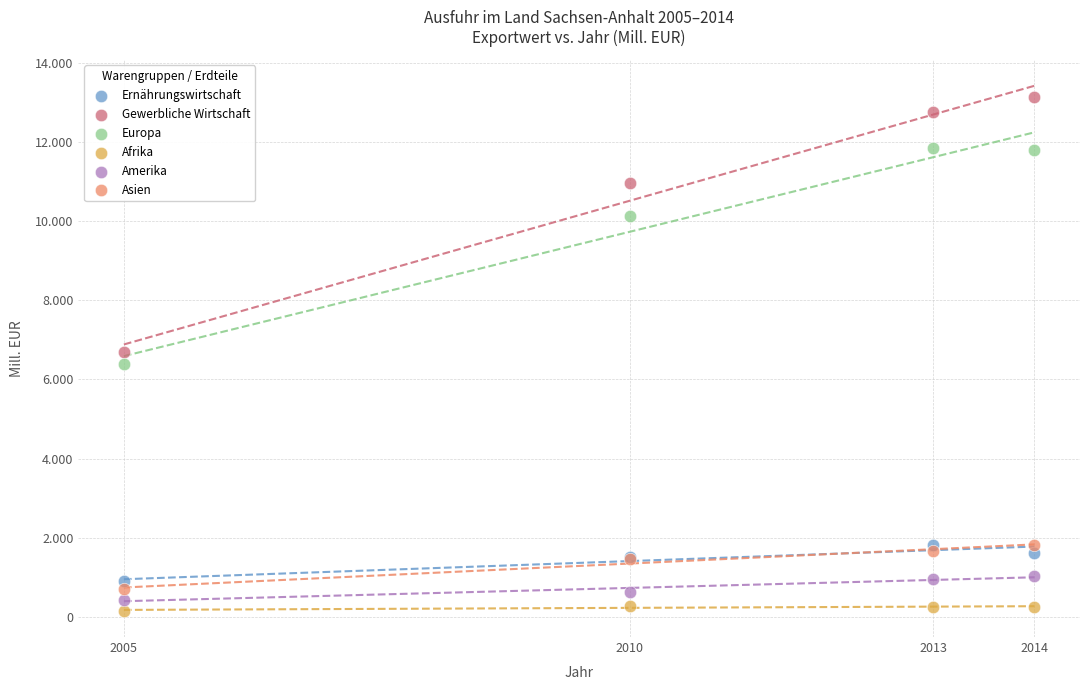

Which series reaches the minimum Y coordinate?

Afrika